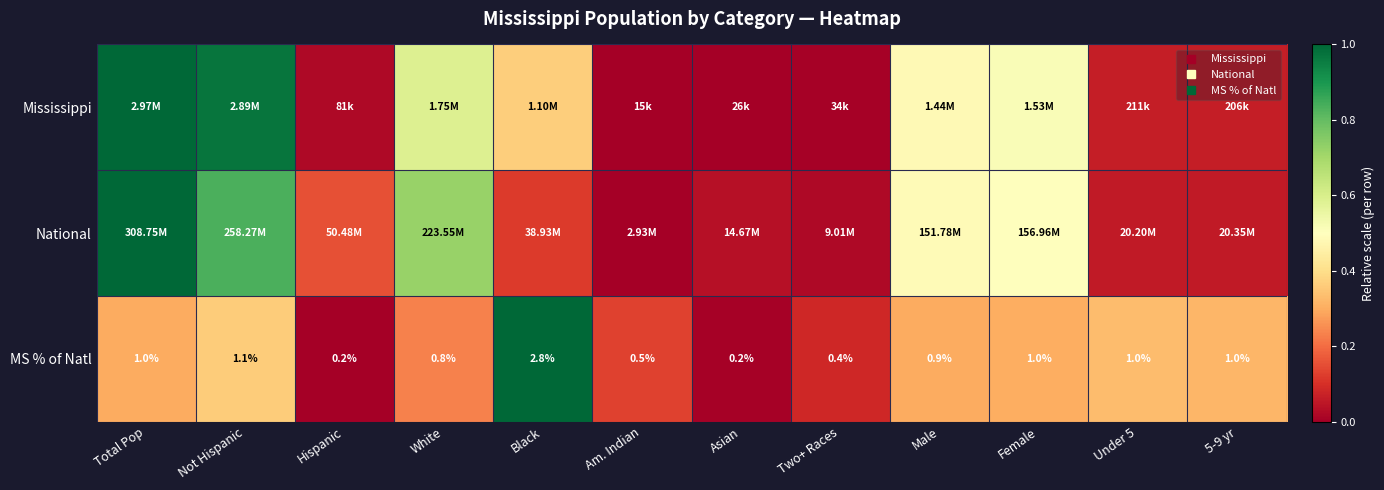

How many values in the MS % of Natl series exceed 0?

11